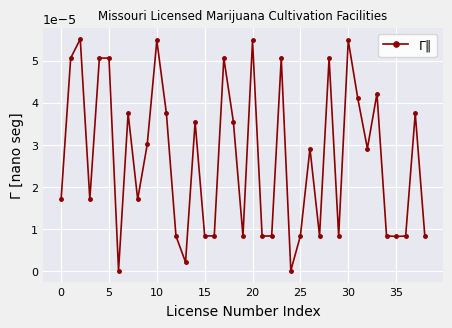

True or false: the data has more than 2 interior local peaks.

True